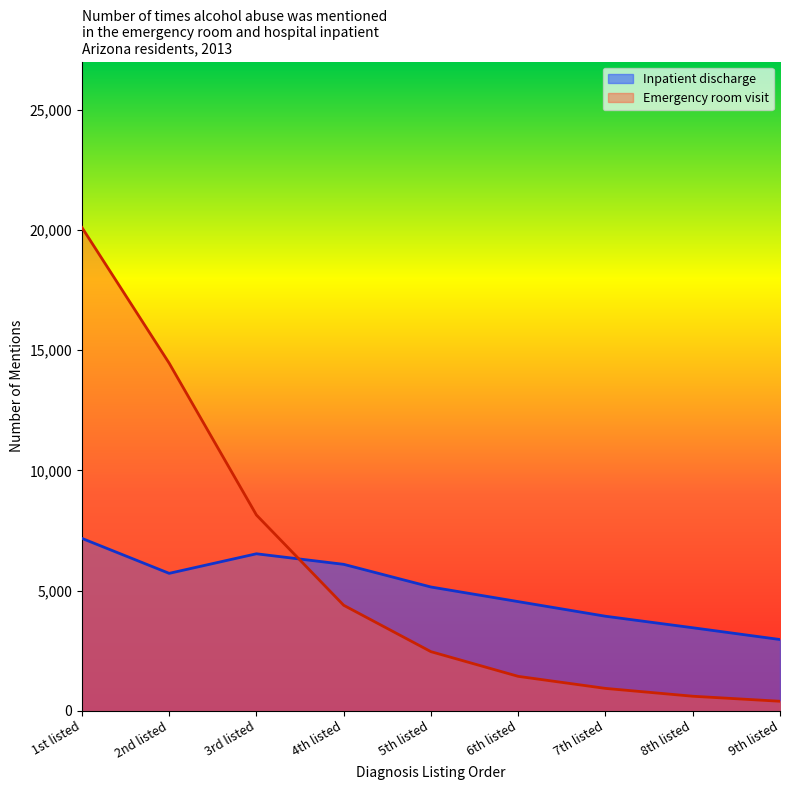

What is the difference between the second highest and minimum values in the Inpatient discharge series?

3567